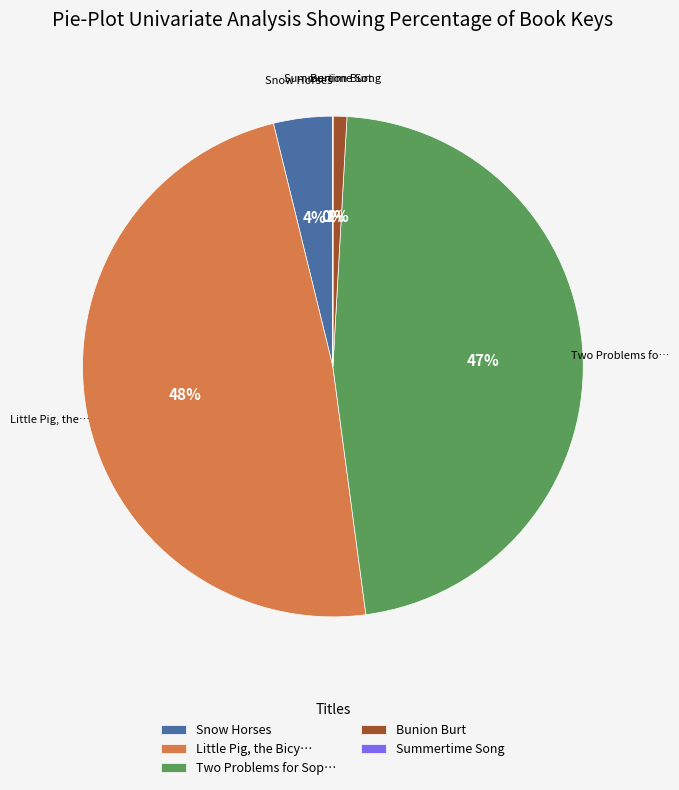

To the nearest percent, what is the average slice percentage?

20%